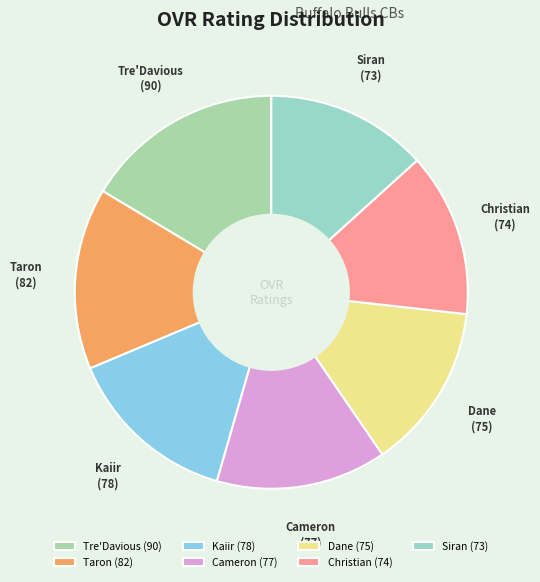

Approximately how many times larger is the value at Siran compared to Dane?

1.0